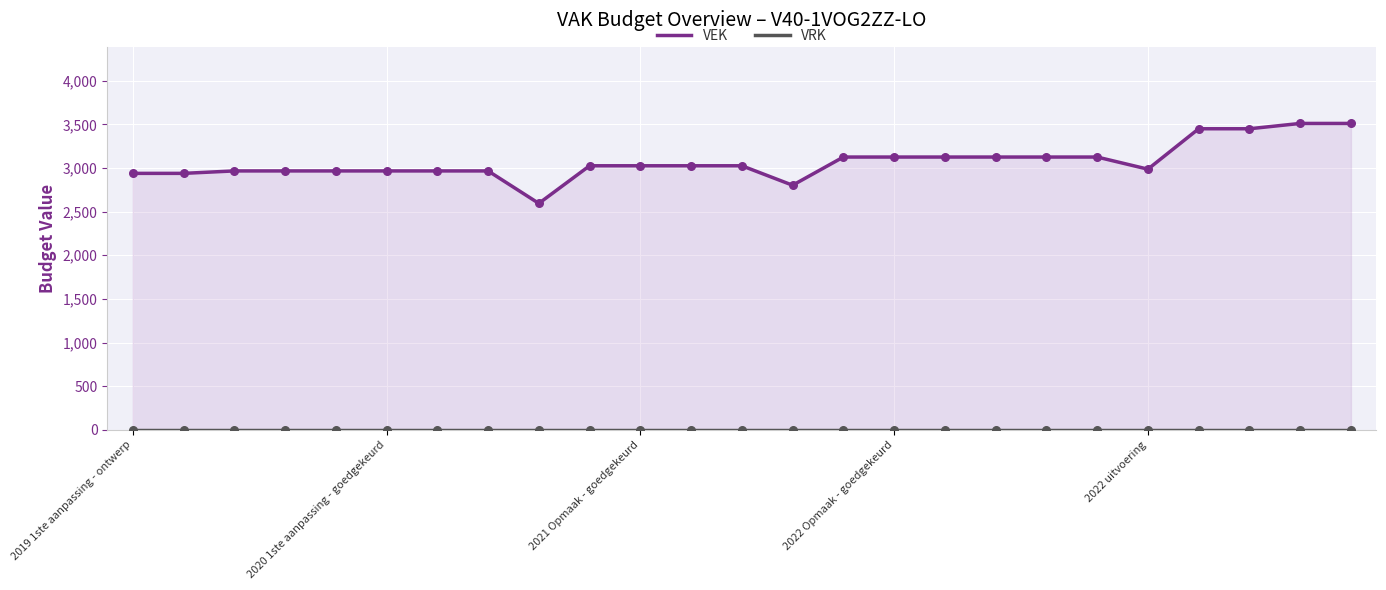

Which series has the largest Y range (max minus min)?

VEK